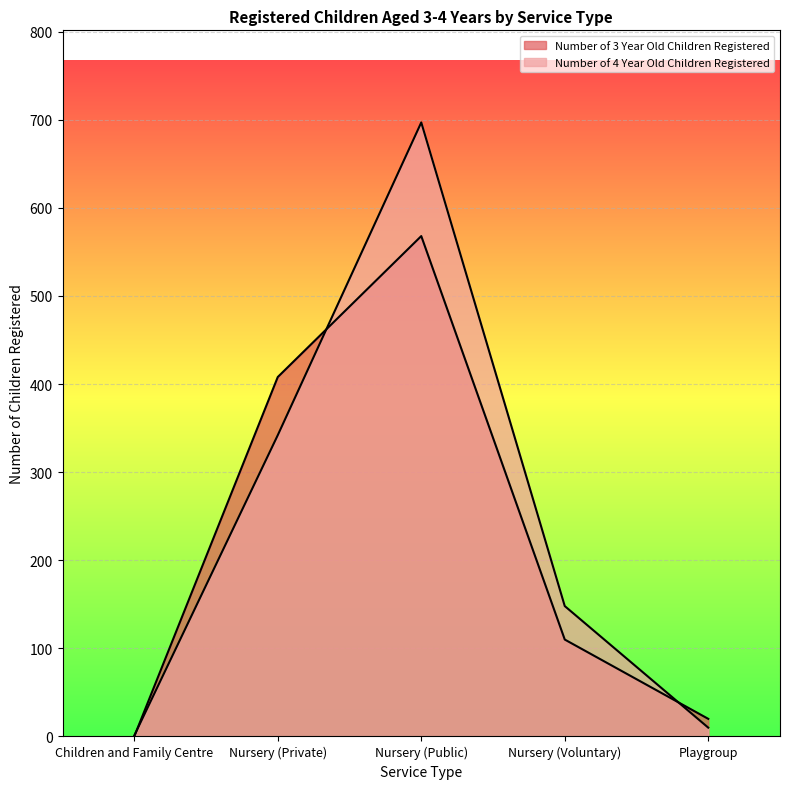

How many values in the Number of 4 Year Old Children Registered series are below 148?

2